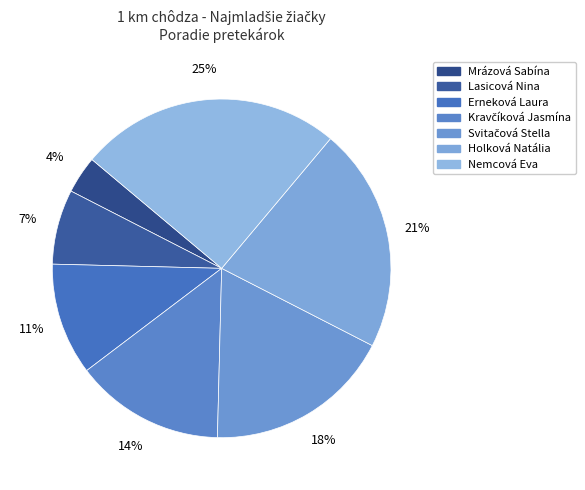

Is the sum of Svitačová Stella and Kravčíková Jasmína greater than half?

No